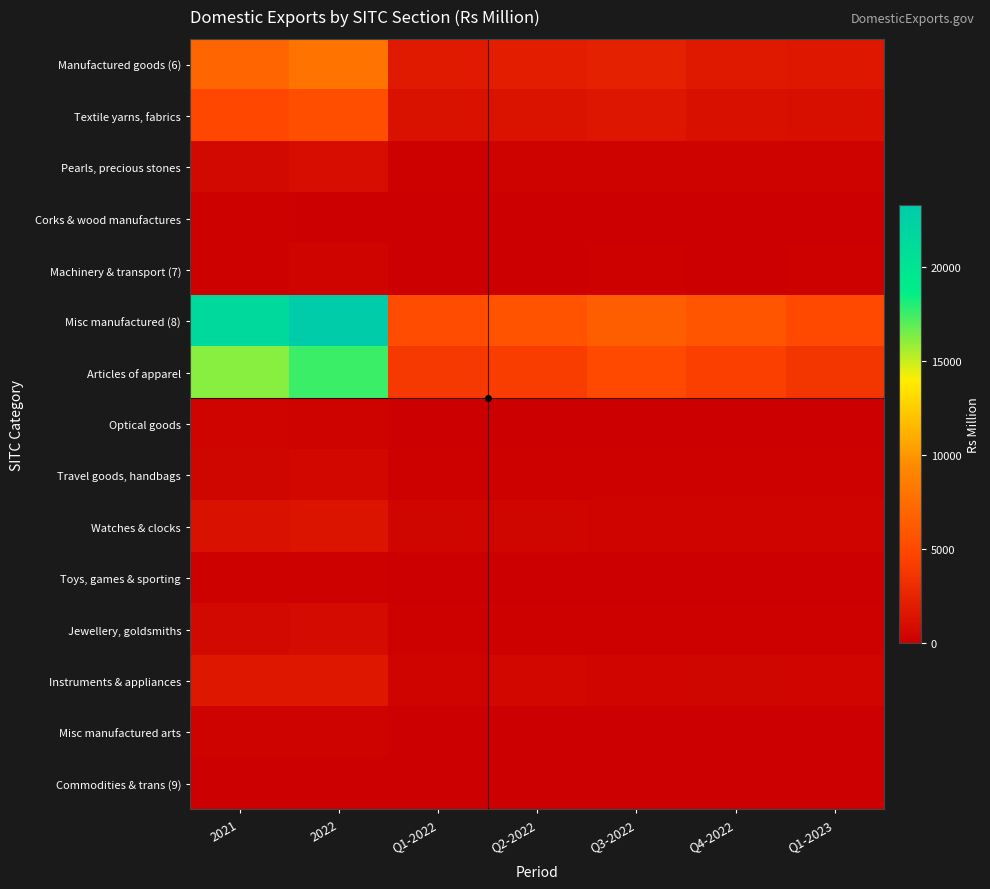

Reading right to left, extract all data points from this chart.

Manufactured goods (6): Q1-2023=1636	Q4-2022=1775	Q3-2022=2292	Q2-2022=2077	Q1-2022=1839	2022=7983	2021=6989
Textile yarns, fabrics: Q1-2023=1052	Q4-2022=1166	Q3-2022=1572	Q2-2022=1349	Q1-2022=1299	2022=5386	2021=4871
Pearls, precious stones: Q1-2023=241	Q4-2022=242	Q3-2022=278	Q2-2022=255	Q1-2022=186	2022=961	2021=653
Corks & wood manufactures: Q1-2023=17	Q4-2022=20	Q3-2022=12	Q2-2022=19	Q1-2022=13	2022=64	2021=92
Machinery & transport (7): Q1-2023=98	Q4-2022=79	Q3-2022=96	Q2-2022=79	Q1-2022=70	2022=324	2021=182
Misc manufactured (8): Q1-2023=5082	Q4-2022=5788	Q3-2022=6502	Q2-2022=5764	Q1-2022=5232	2022=23286	2021=21371
Articles of apparel: Q1-2023=3682	Q4-2022=4398	Q3-2022=5033	Q2-2022=4176	Q1-2022=3928	2022=17535	2021=16103
Optical goods: Q1-2023=62	Q4-2022=61	Q3-2022=51	Q2-2022=85	Q1-2022=67	2022=264	2021=330
Travel goods, handbags: Q1-2023=116	Q4-2022=148	Q3-2022=150	Q2-2022=137	Q1-2022=116	2022=551	2021=399
Watches & clocks: Q1-2023=354	Q4-2022=329	Q3-2022=363	Q2-2022=368	Q1-2022=372	2022=1432	2021=1252
Toys, games & sporting: Q1-2023=22	Q4-2022=36	Q3-2022=27	Q2-2022=35	Q1-2022=21	2022=119	2021=176
Jewellery, goldsmiths: Q1-2023=206	Q4-2022=198	Q3-2022=213	Q2-2022=202	Q1-2022=192	2022=805	2021=642
Instruments & appliances: Q1-2023=429	Q4-2022=391	Q3-2022=428	Q2-2022=555	Q1-2022=339	2022=1713	2021=1627
Misc manufactured arts: Q1-2023=82	Q4-2022=74	Q3-2022=88	Q2-2022=82	Q1-2022=74	2022=318	2021=264
Commodities & trans (9): Q1-2023=4	Q4-2022=4	Q3-2022=3	Q2-2022=0	Q1-2022=0	2022=7	2021=3